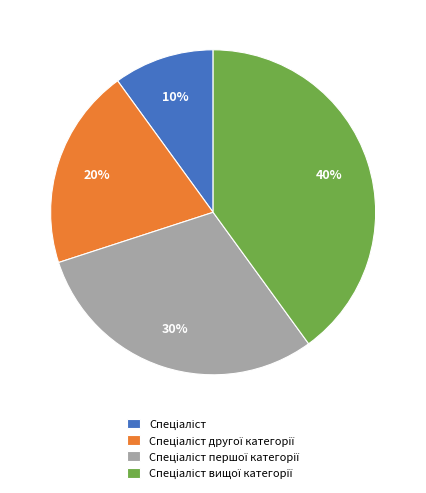

Is there a majority slice in this chart?

No